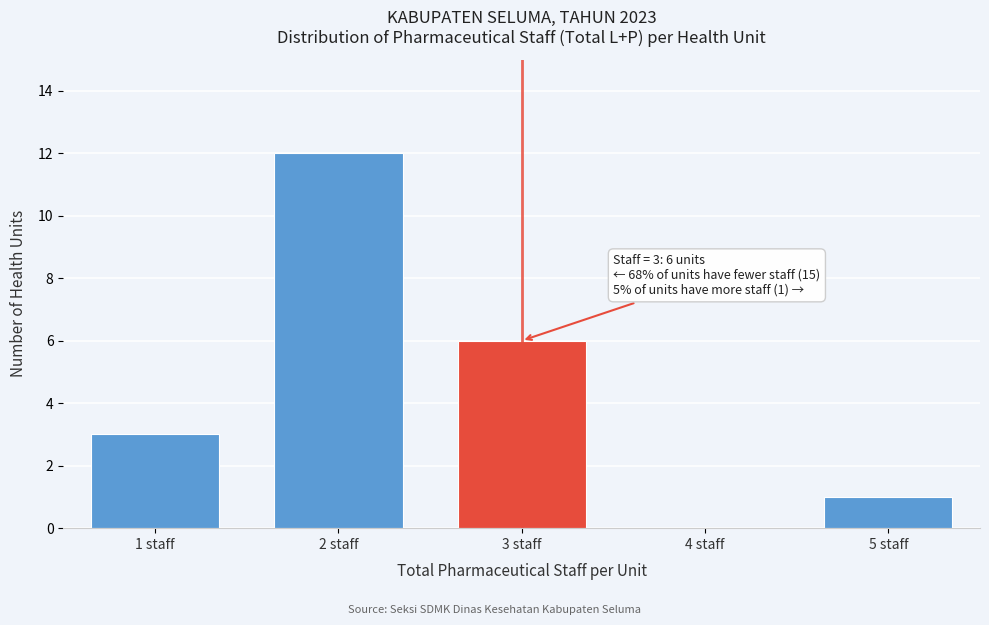

Reading right to left, what are all the values shown in this chart?

5 staff=1	4 staff=0	3 staff=6	2 staff=12	1 staff=3